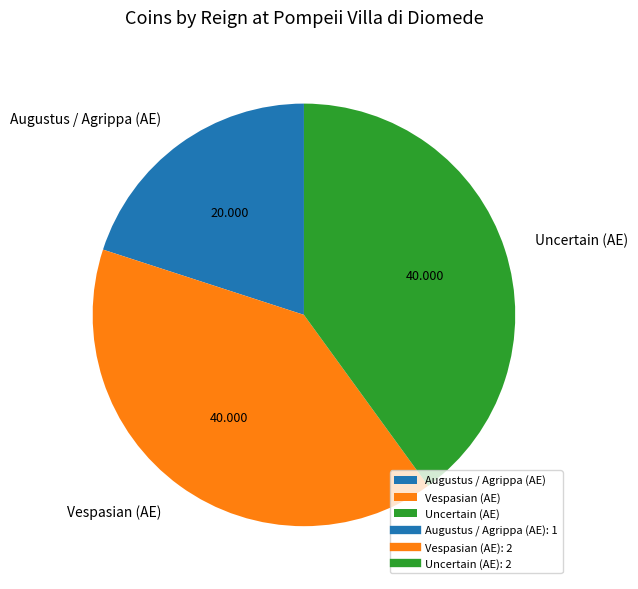

Which has a higher value, Augustus / Agrippa (AE) or Uncertain (AE)?

Uncertain (AE)